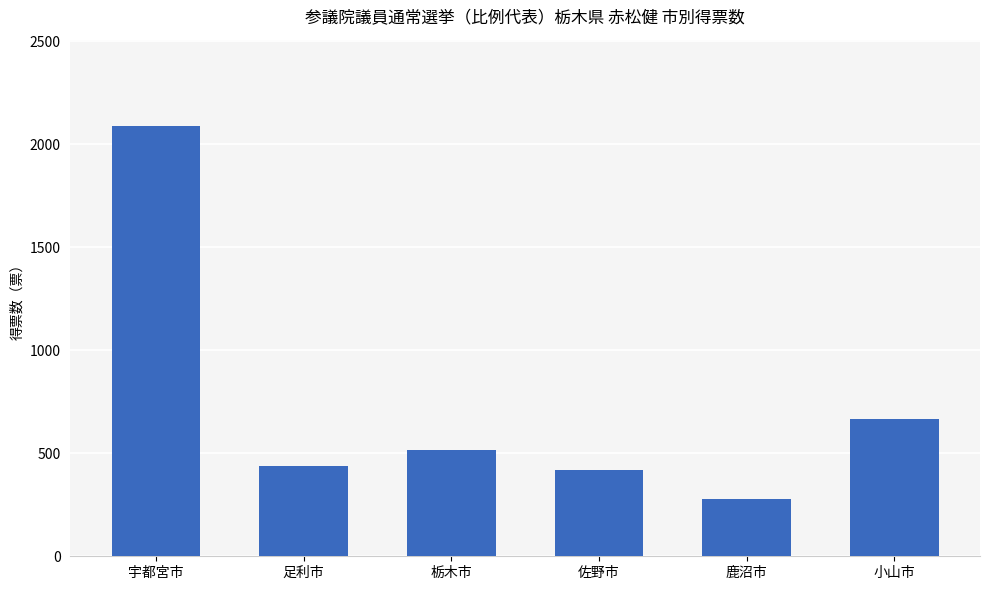

What is the approximate value at 佐野市?

420